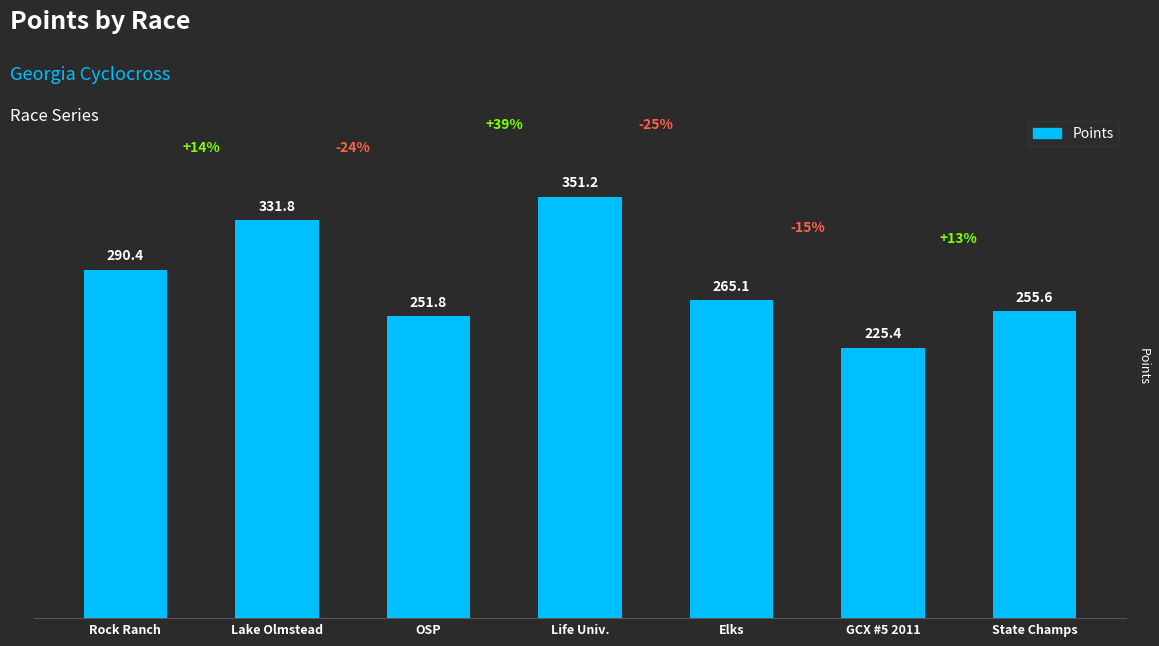

Reading left to right, list all the values displayed in this chart.

Rock Ranch=290.4	Lake Olmstead=331.8	OSP=251.8	Life Univ.=351.2	Elks=265.1	GCX #5 2011=225.4	State Champs=255.6